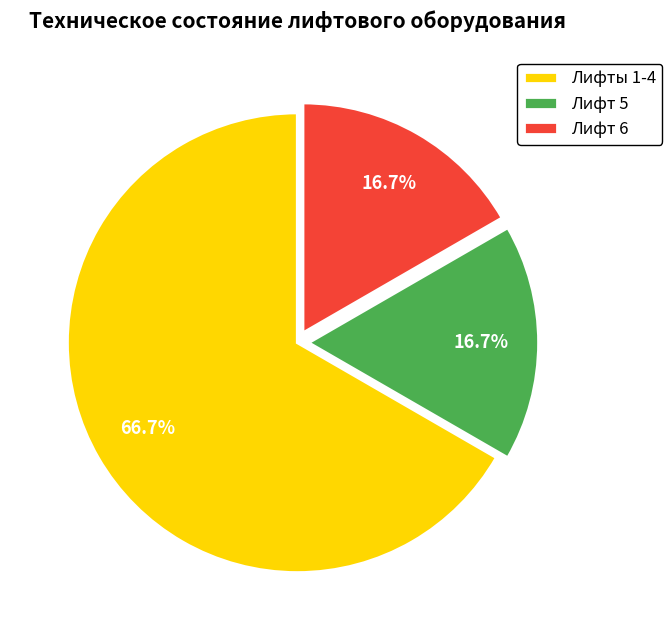

Which category has the biggest portion of the pie?

Лифты 1-4